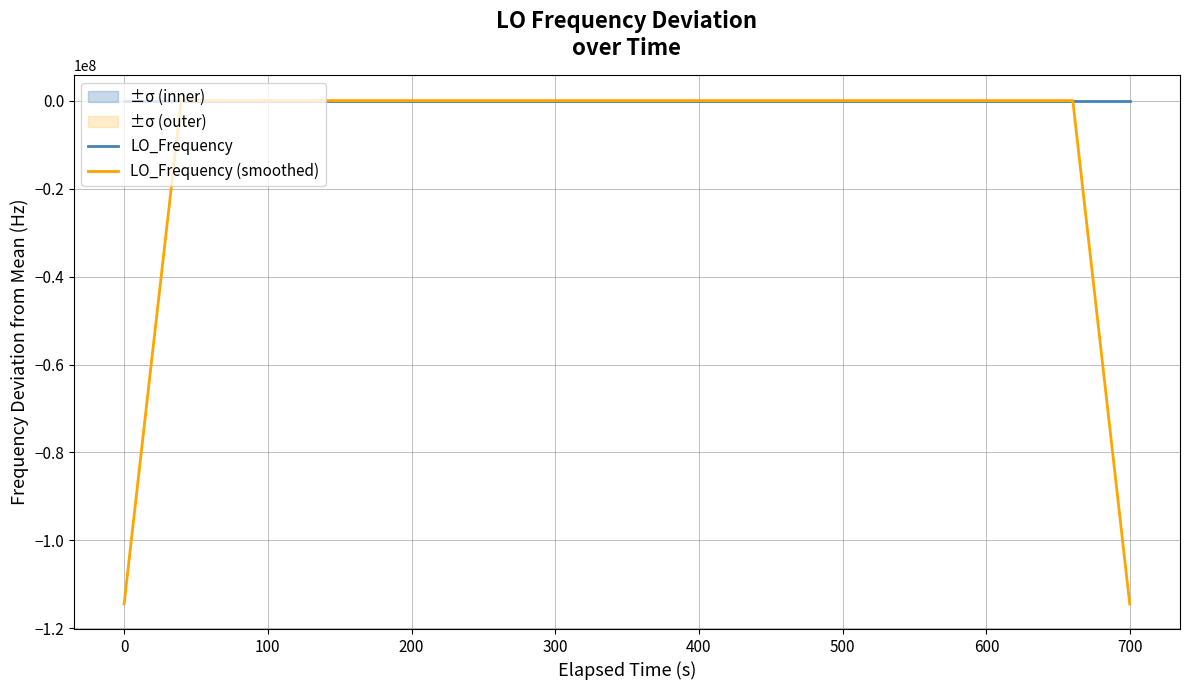

Reading left to right, transcribe all the data shown in this chart.

LO_Frequency: -2.3	-1.5	-1.7	-1.7	-0.5	-0.5	0.0	-0.3	2.3	-0.5	-0.2	0.1	-0.5	-0.4	-0.2	-0.1	-0.8	-0.8	-0.6	-0.1	-0.6	0.0	-0.5	-0.6	-0.5	-0.4	1.9	-0.4	-0.1	-0.1	-0.2	-0.7	-0.4	-0.2	2.3	2.3	2.3	2.2	1.8	2.2
LO_Frequency (smoothed): -114418801.3	-57209401.5	-1.5	-1.2	-0.9	-0.6	0.2	0.2	0.3	0.3	0.2	-0.3	-0.2	-0.2	-0.4	-0.5	-0.5	-0.5	-0.6	-0.4	-0.4	-0.4	-0.4	-0.4	-0.0	0.0	0.1	0.2	0.2	-0.3	-0.3	-0.3	0.2	0.7	1.3	1.8	2.2	2.2	-57209398.4	-114418799.0